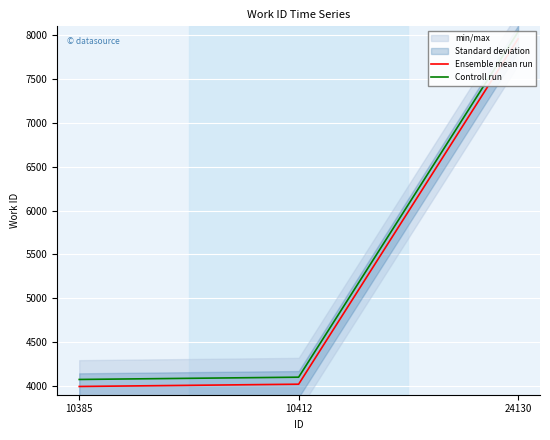

List the labels in order of Ensemble mean run value, largest first.

24130, 10412, 10385